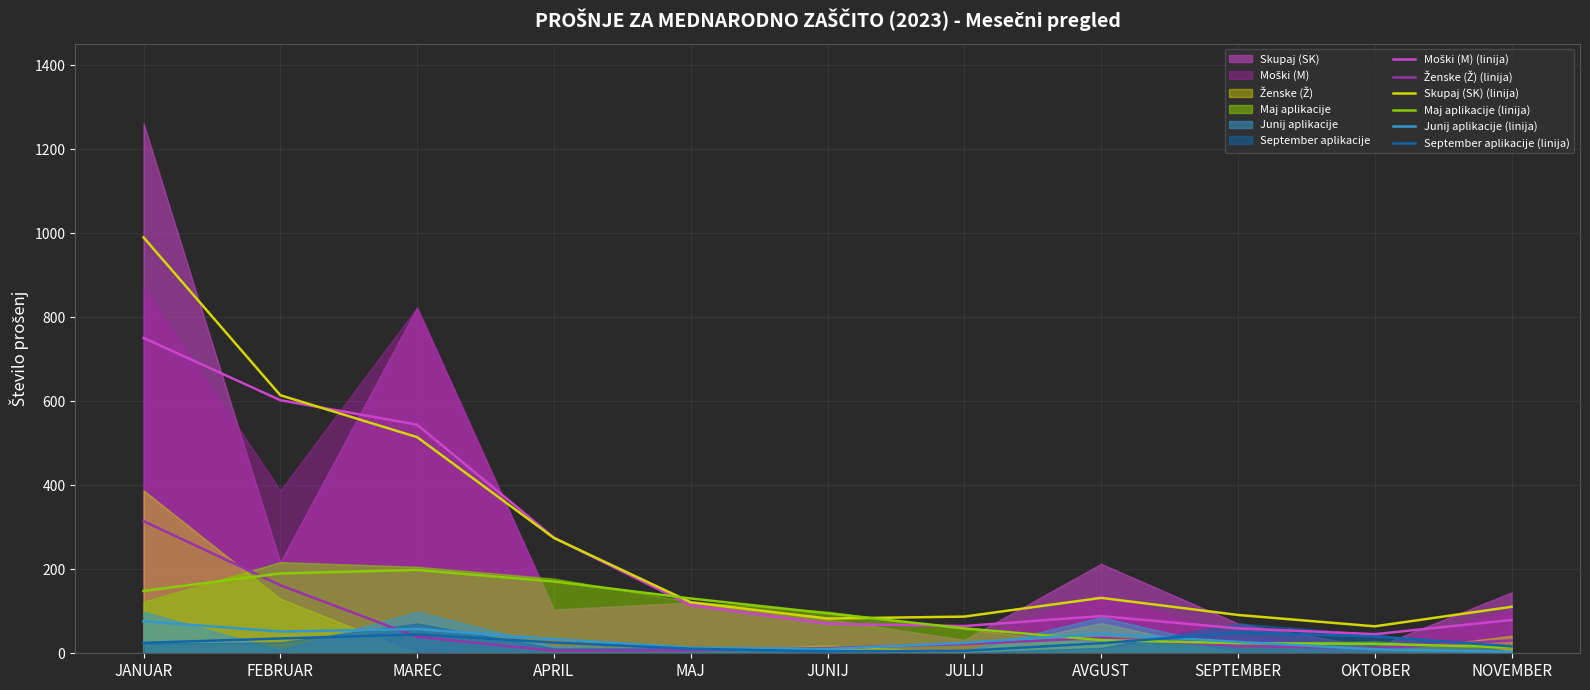

At JANUAR, list the series in order from largest to smallest.

Skupaj (SK) (linija), Moški (M) (linija), Ženske (Ž) (linija), Maj aplikacije (linija), Junij aplikacije (linija), September aplikacije (linija)